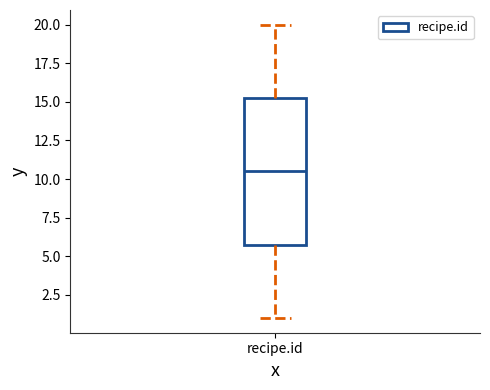

Transcribe this box plot: give where the median line is, the range the box spans, and where the two whiskers end, as read against the y-axis. The values are not printed on the chart, so give them approximately, as read against the axis.

median 10.5, box 6.0 to 15.5, whiskers 1.0 to 20.0